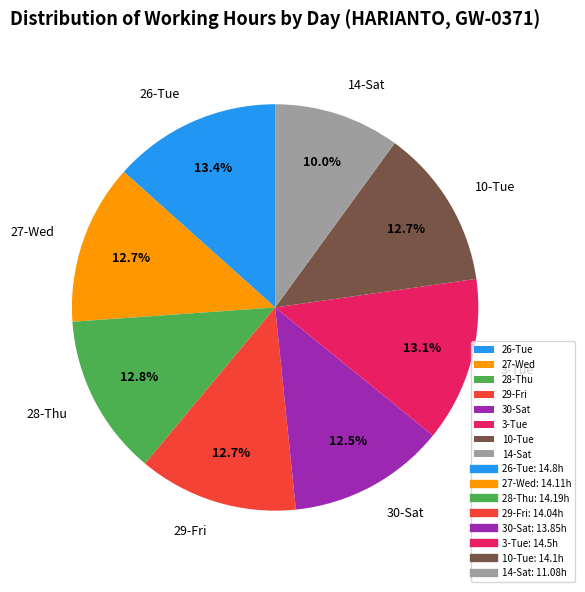

What percentage do 28-Thu and 14-Sat together represent?

22.8%